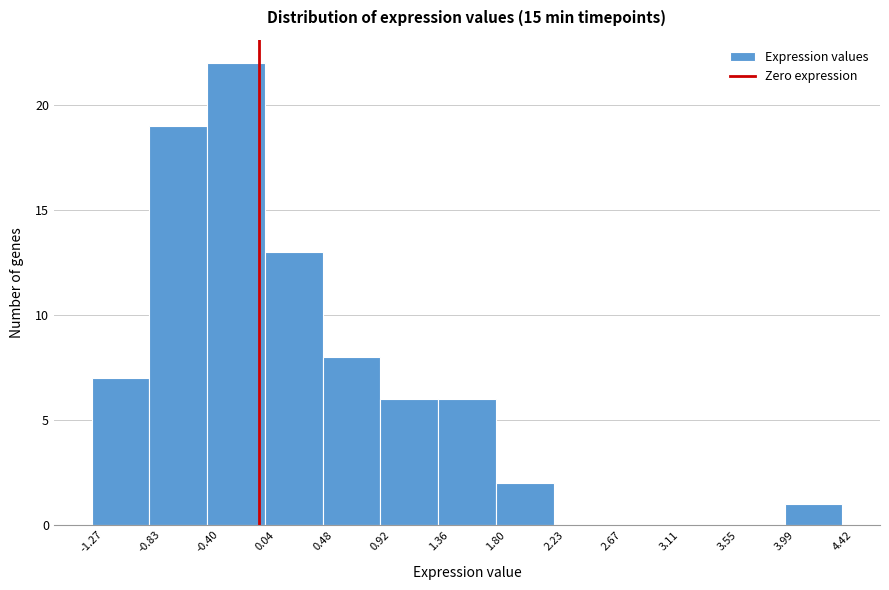

Reading left to right, list every bar in this chart as the range it spans on the x-axis followed by its height. The values are not printed on the chart, so give them approximately, as read against the axis.

-1.27 to -0.83: 7
-0.83 to -0.40: 19
-0.40 to 0.04: 22
0.04 to 0.48: 13
0.48 to 0.92: 8
0.92 to 1.36: 6
1.36 to 1.80: 6
1.80 to 2.23: 2
2.23 to 2.67: 0
2.67 to 3.11: 0
3.11 to 3.55: 0
3.55 to 3.99: 0
3.99 to 4.42: 1